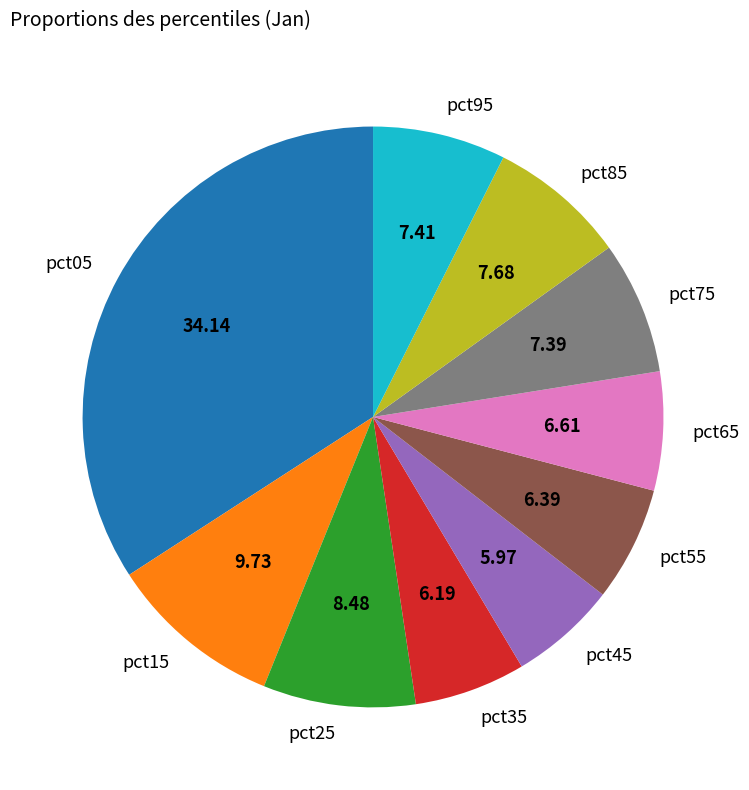

Which category has the biggest portion of the pie?

pct05